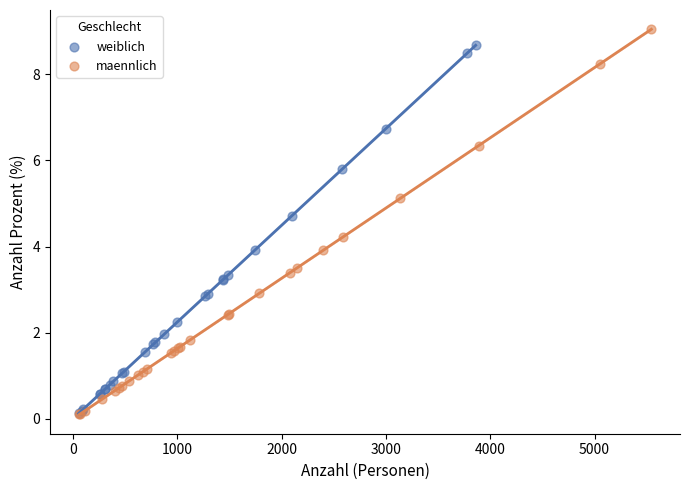

Which series has the widest spread of Y values?

maennlich